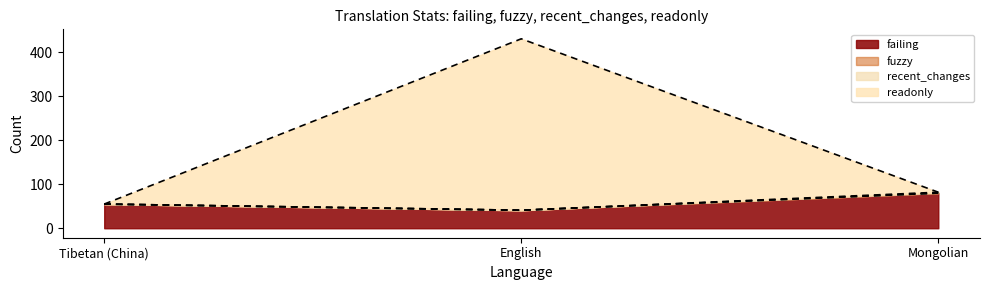

What is the value of the readonly point at the 3rd from the left?

82